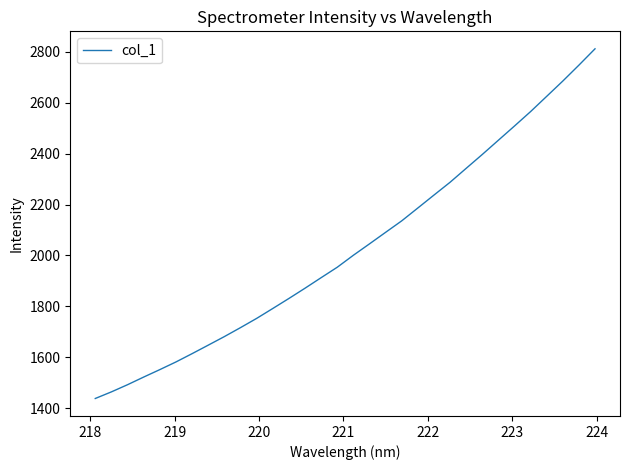

What is the difference between the maximum and minimum values?

1372.9